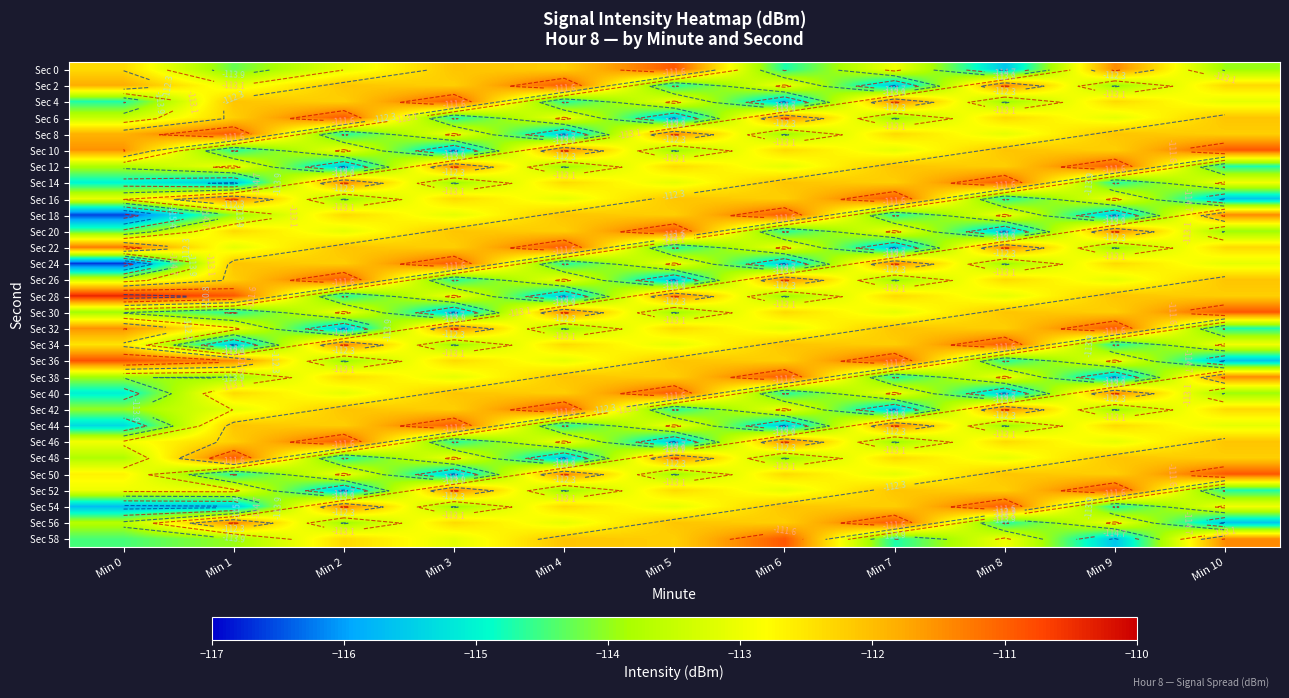

What is the maximum value shown in the chart?

-110.4